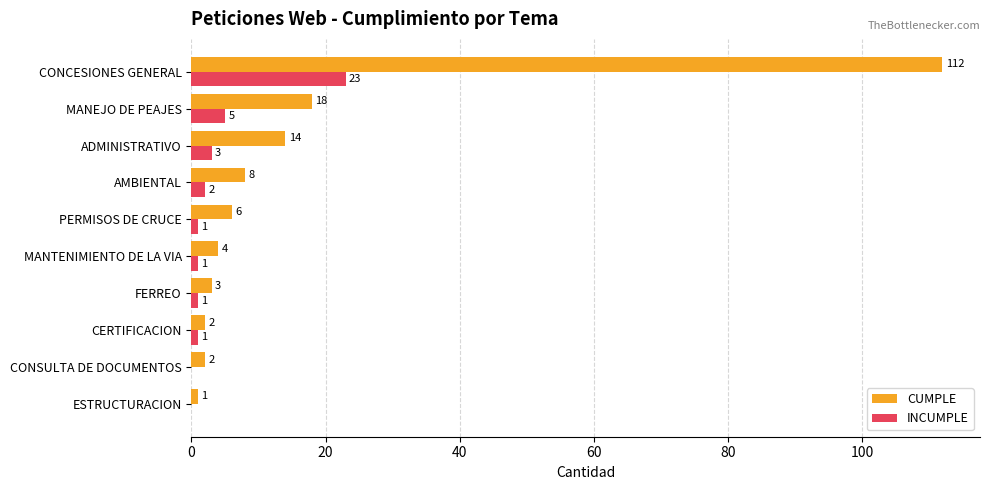

What is the sum of the CUMPLE values at MANTENIMIENTO DE LA VIA and CERTIFICACION?

6